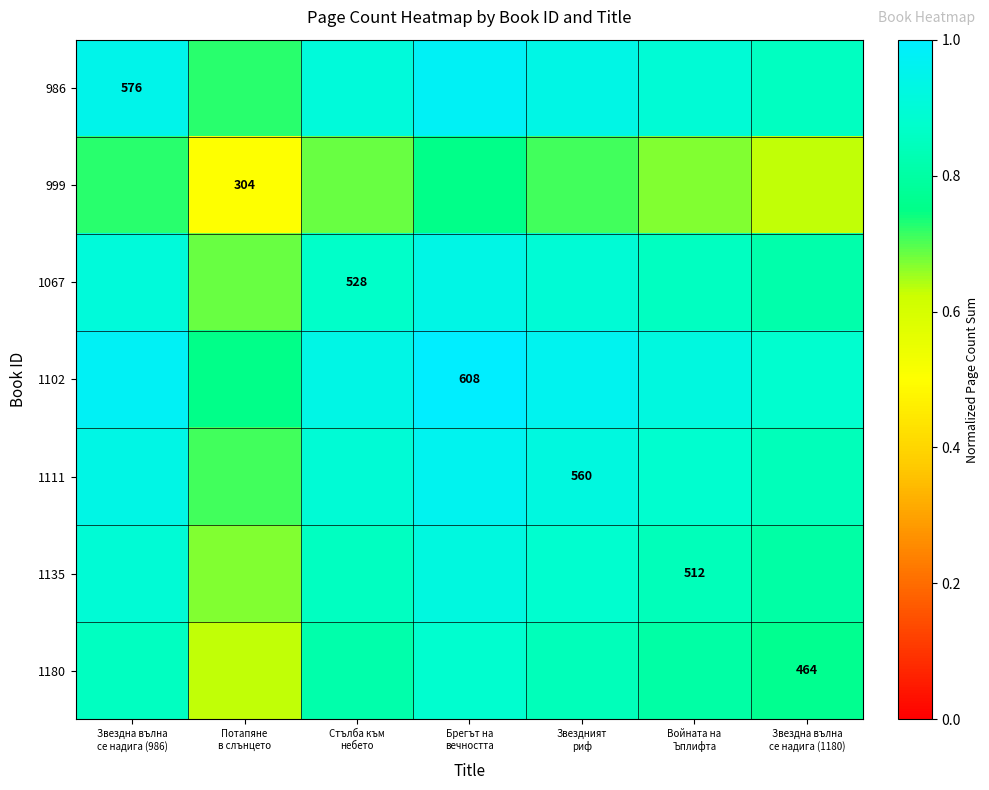

The value of 986 at Стълба към небето is 0.3. True or false?

False